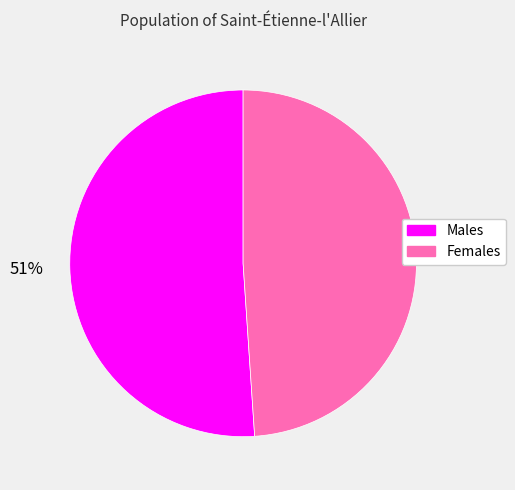

To the nearest percent, what is the difference between the largest and smallest slice percentages?

2%